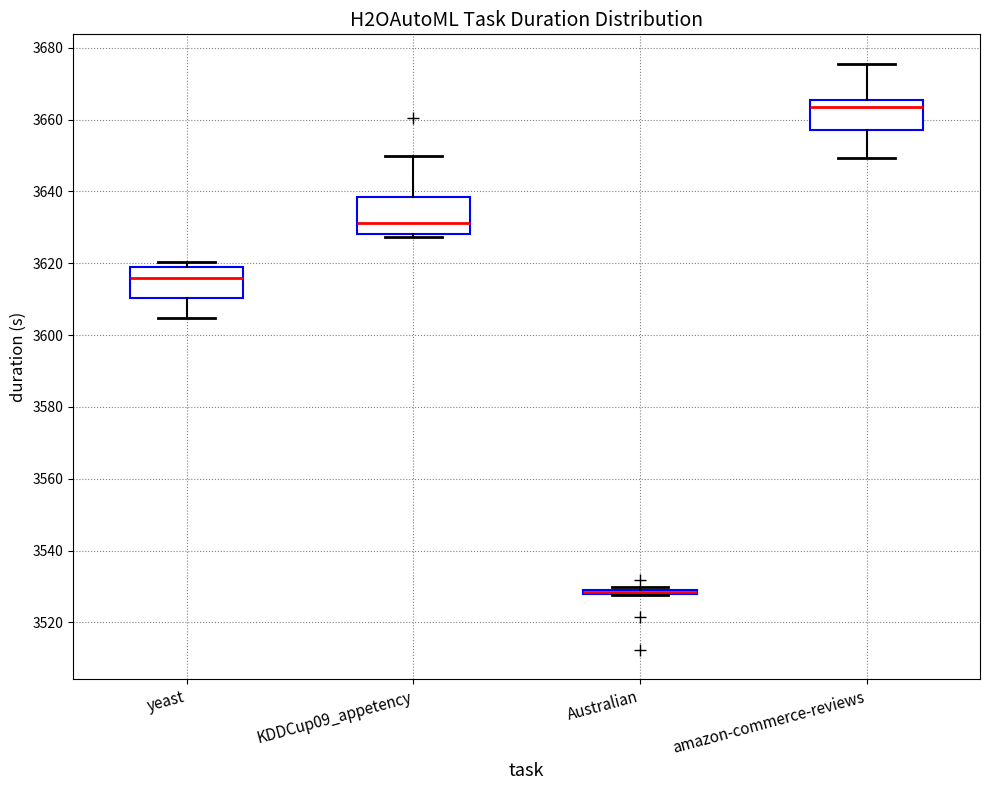

Where is the upper edge of the box for Australian on the y-axis? The values are not printed on the chart, so give them approximately, as read against the axis.

3530